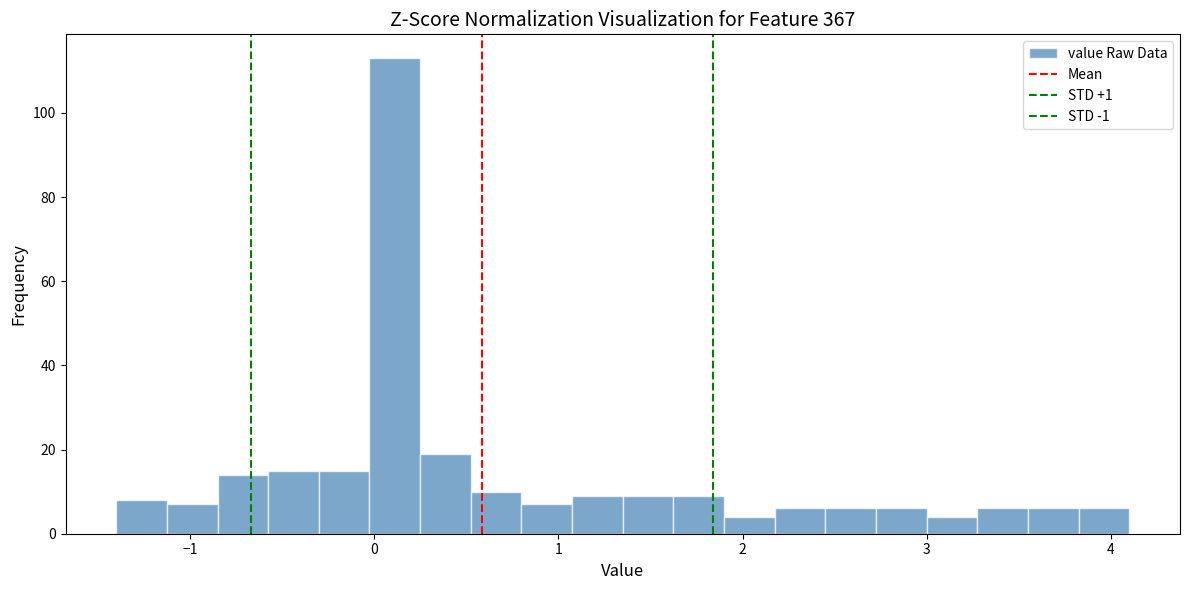

Read against the x-axis, roughly where is the centre of the tallest bar?

0.1